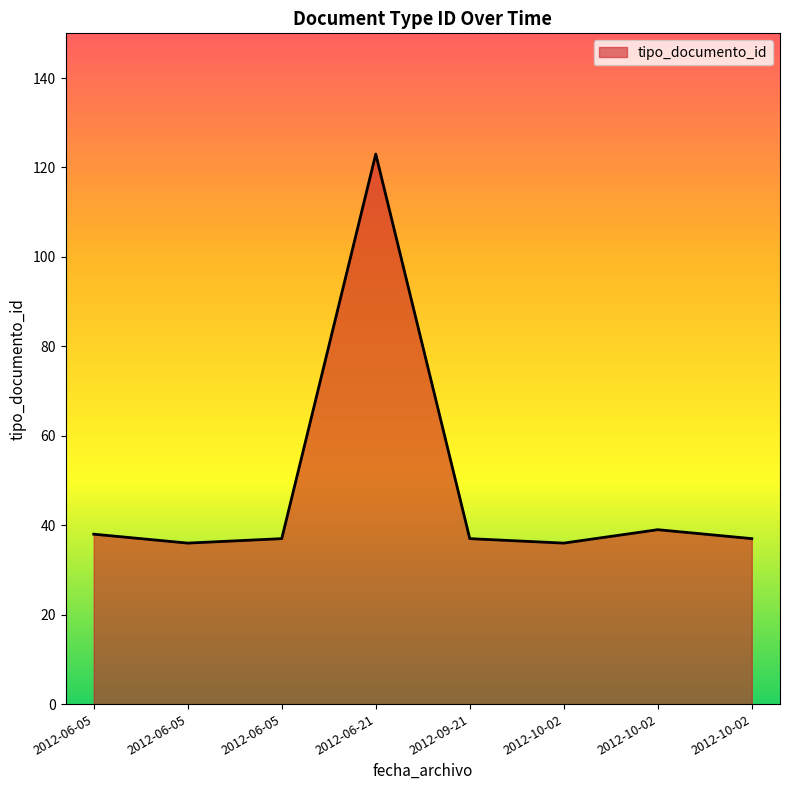

At which category does the data reach its first local peak?

2012-06-21